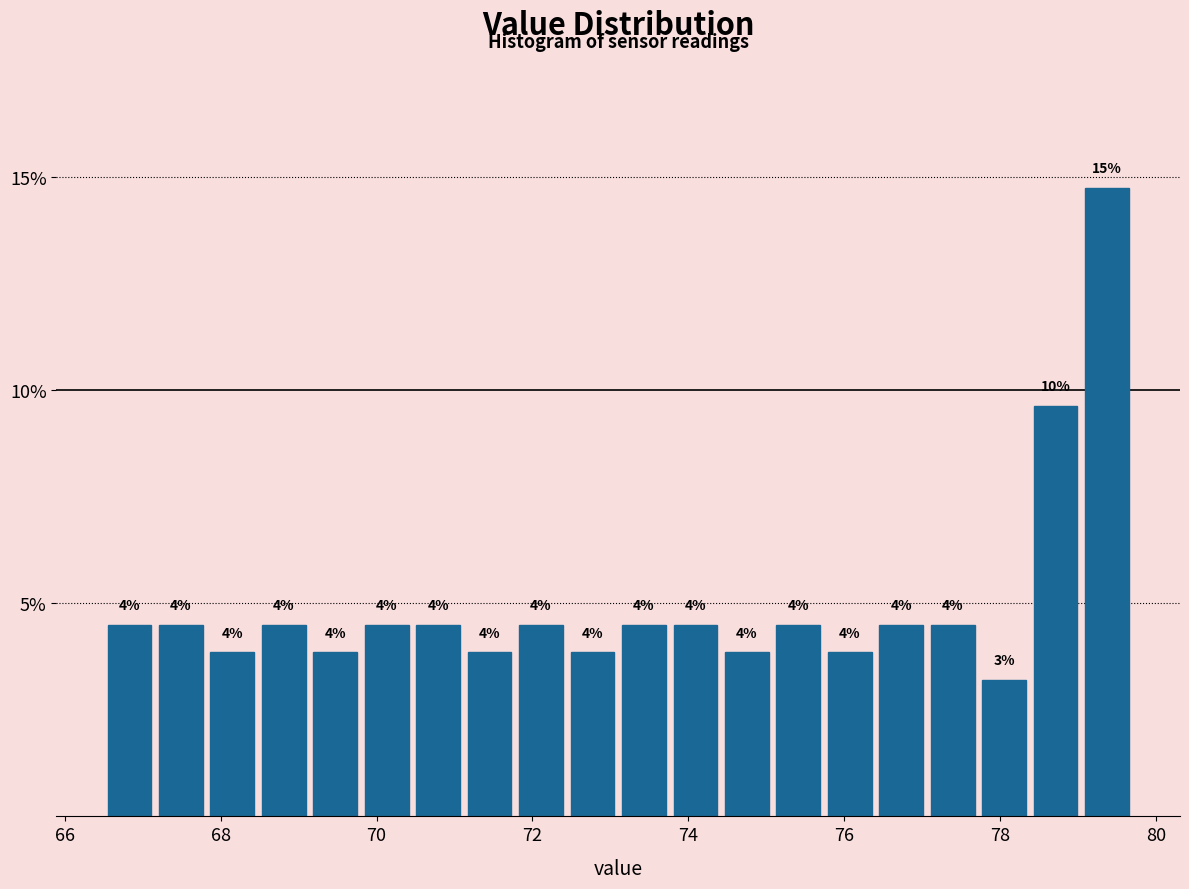

Read against the x-axis, roughly where is the centre of the tallest bar?

79.4